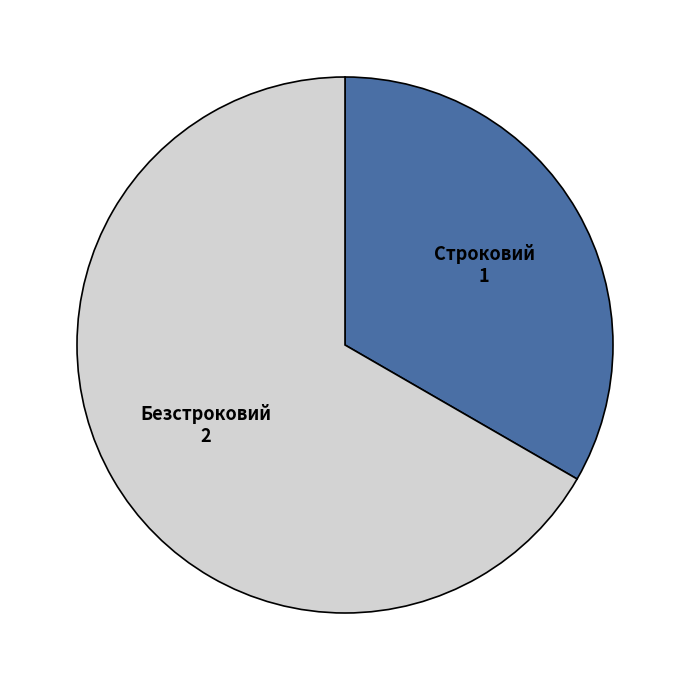

Count the number of slices in the pie.

2